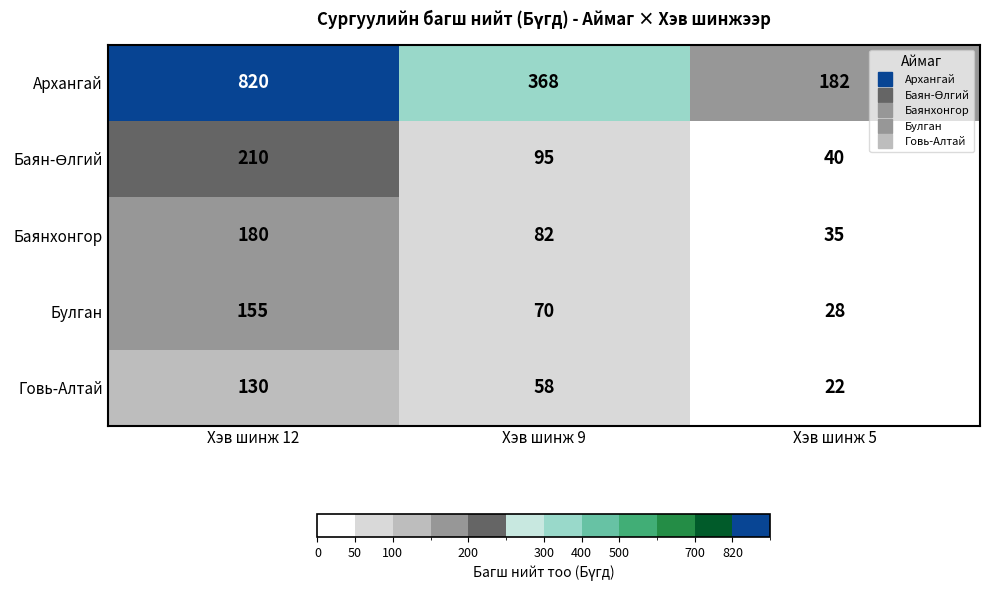

At which label does Булган reach its peak?

Хэв шинж 12